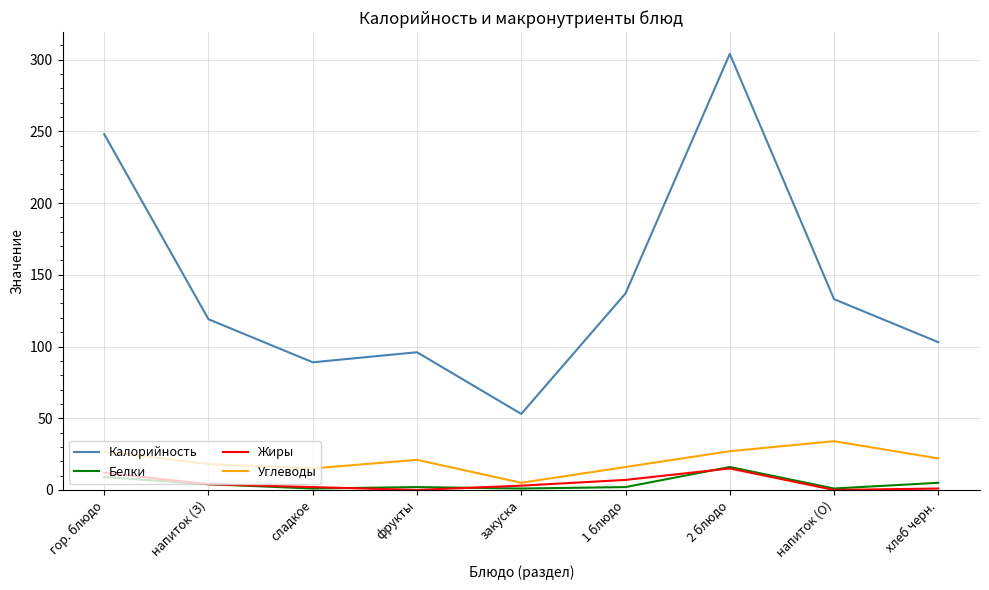

At how many categories does at least one series exceed 145?

2